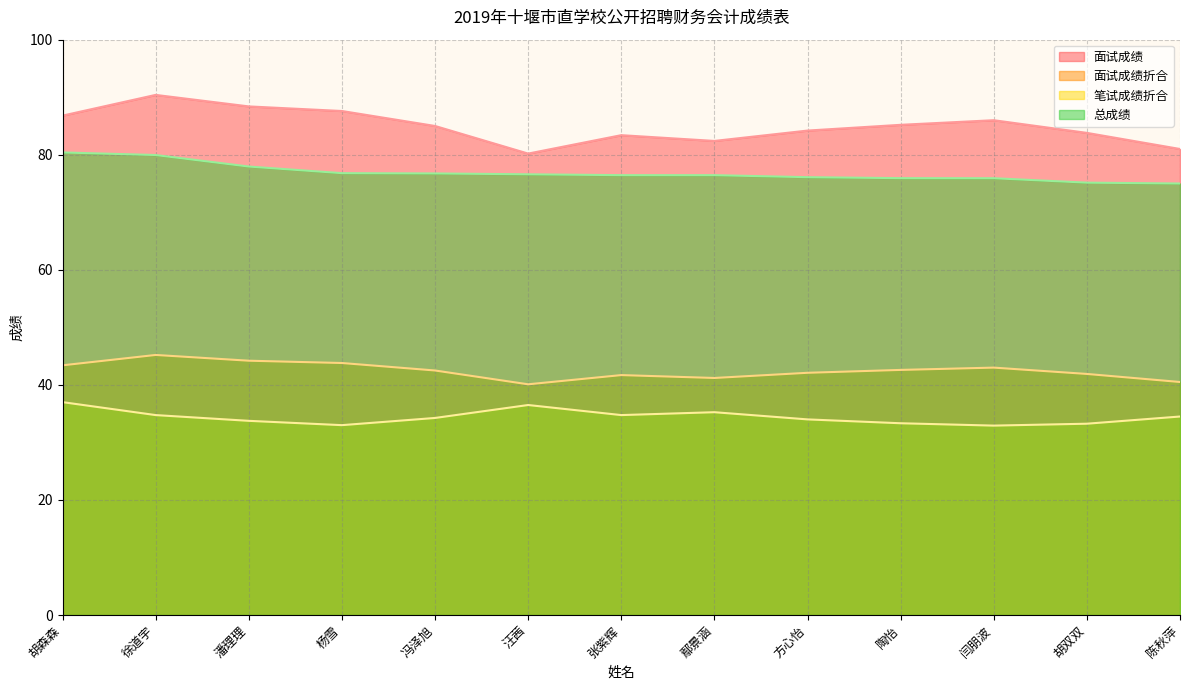

Reading right to left, list all the values displayed in this chart.

面试成绩 (线): 陈秋萍=81.0	胡双双=83.8	闫朋波=86.0	陶怡=85.2	方心怡=84.2	鄢景涵=82.4	张紫辉=83.4	汪茜=80.2	冯泽旭=85.0	杨雪=87.6	潘理理=88.4	徐道宇=90.4	胡森森=86.8
面试成绩折合 (线): 陈秋萍=40.5	胡双双=41.9	闫朋波=43.0	陶怡=42.6	方心怡=42.1	鄢景涵=41.2	张紫辉=41.7	汪茜=40.1	冯泽旭=42.5	杨雪=43.8	潘理理=44.2	徐道宇=45.2	胡森森=43.4
笔试成绩折合 (线): 陈秋萍=34.5	胡双双=33.2	闫朋波=32.9	陶怡=33.3	方心怡=34.0	鄢景涵=35.2	张紫辉=34.8	汪茜=36.5	冯泽旭=34.2	杨雪=33.0	潘理理=33.8	徐道宇=34.8	胡森森=37.0
总成绩 (线): 陈秋萍=75.0	胡双双=75.2	闫朋波=75.9	陶怡=75.9	方心怡=76.1	鄢景涵=76.5	张紫辉=76.5	汪茜=76.6	冯泽旭=76.8	杨雪=76.8	潘理理=78.0	徐道宇=80.0	胡森森=80.4